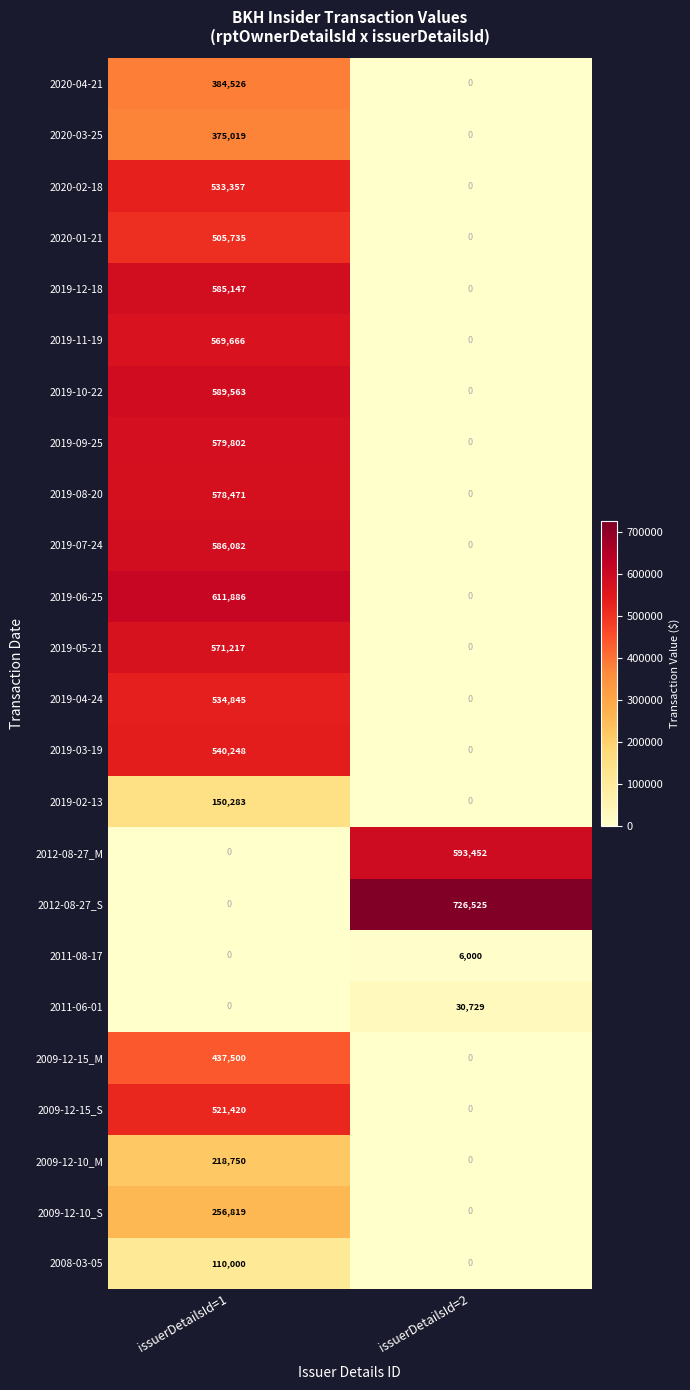

What is the sum of all 2020-01-21 values?

505735